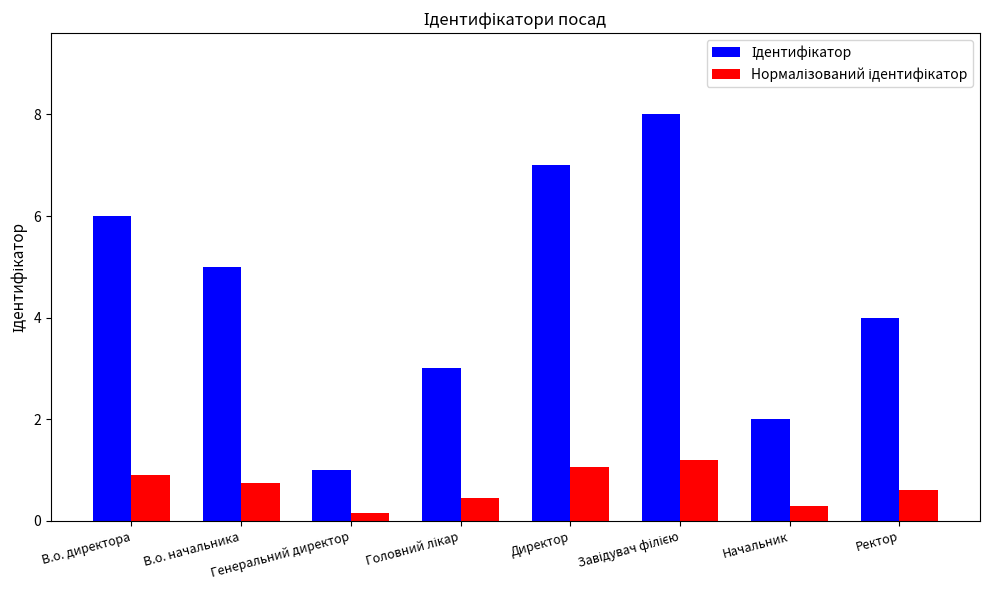

What is the greatest value displayed?

8.0